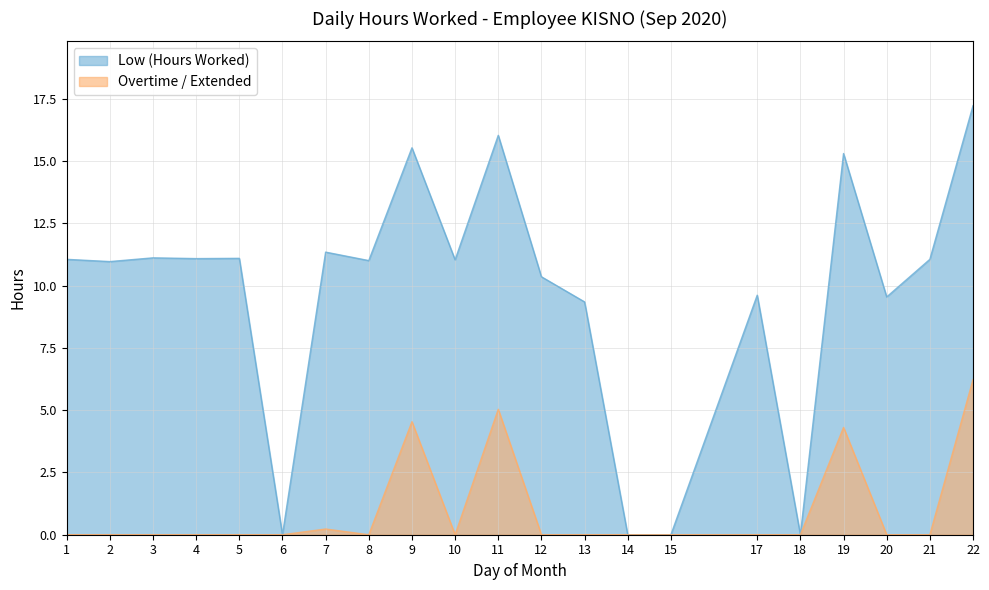

At which category is the sum across all series the highest?

22